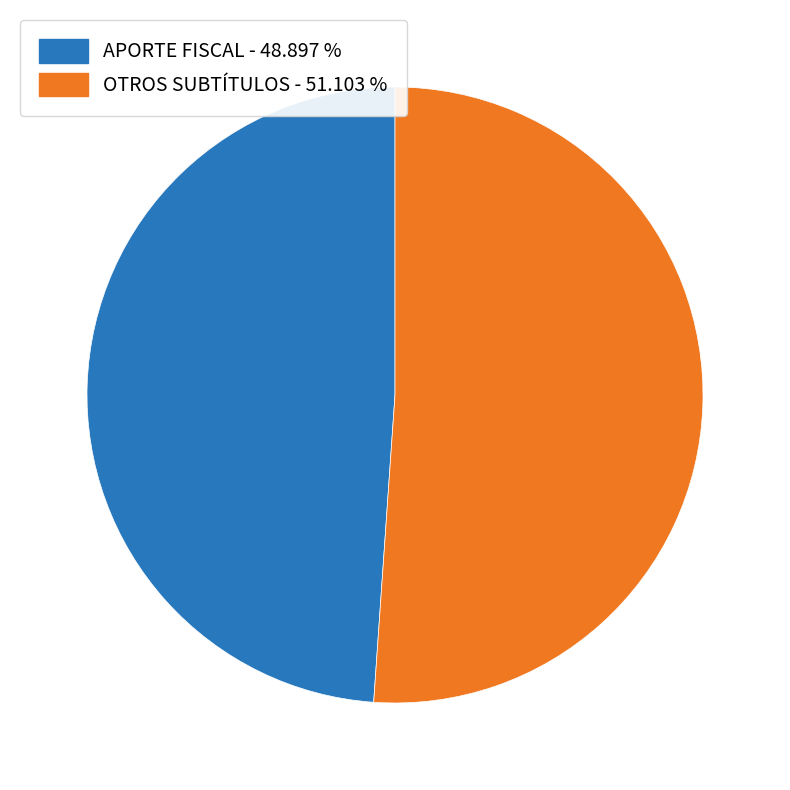

Is there a majority slice in this chart?

Yes